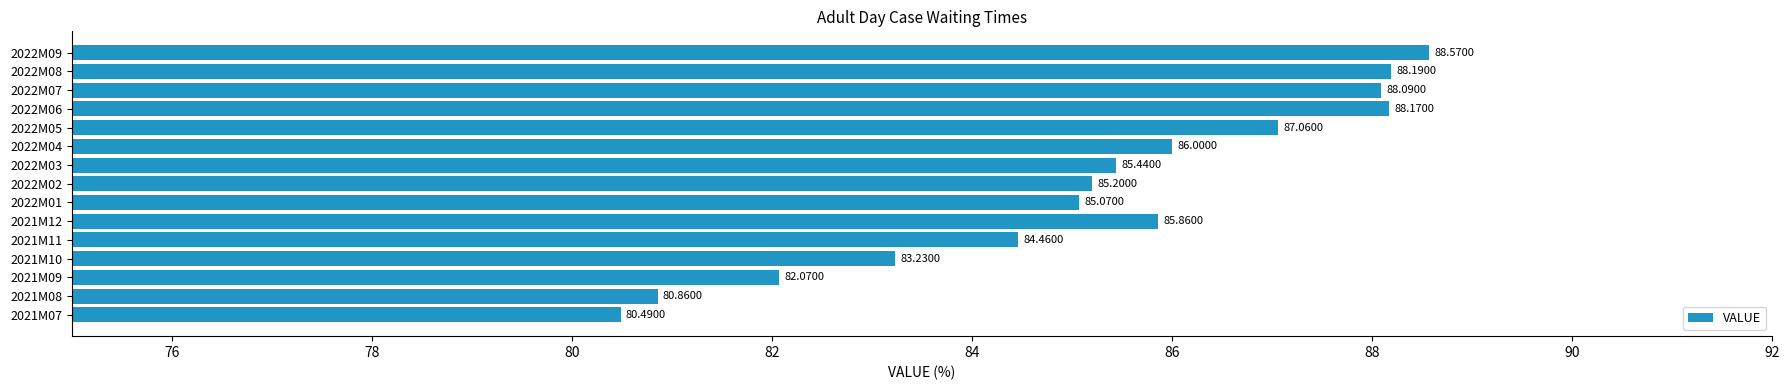

List the labels in order of value, largest first.

2022M09, 2022M08, 2022M06, 2022M07, 2022M05, 2022M04, 2021M12, 2022M03, 2022M02, 2022M01, 2021M11, 2021M10, 2021M09, 2021M08, 2021M07